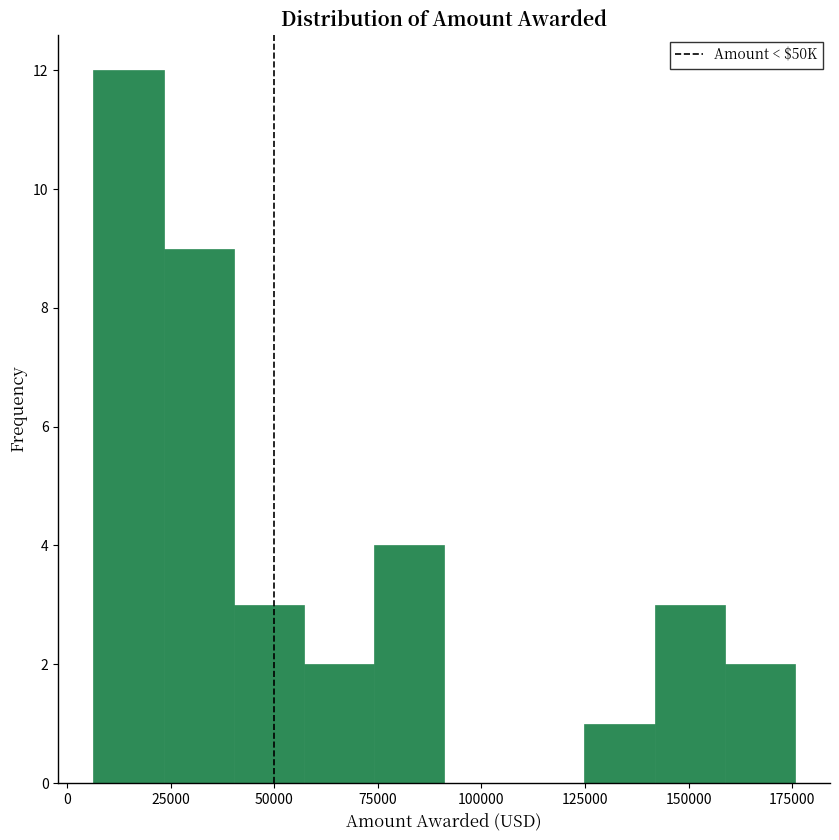

Around what value on the x-axis is the tallest bar? Give the approximate position of its centre, as read against the axis.

15000